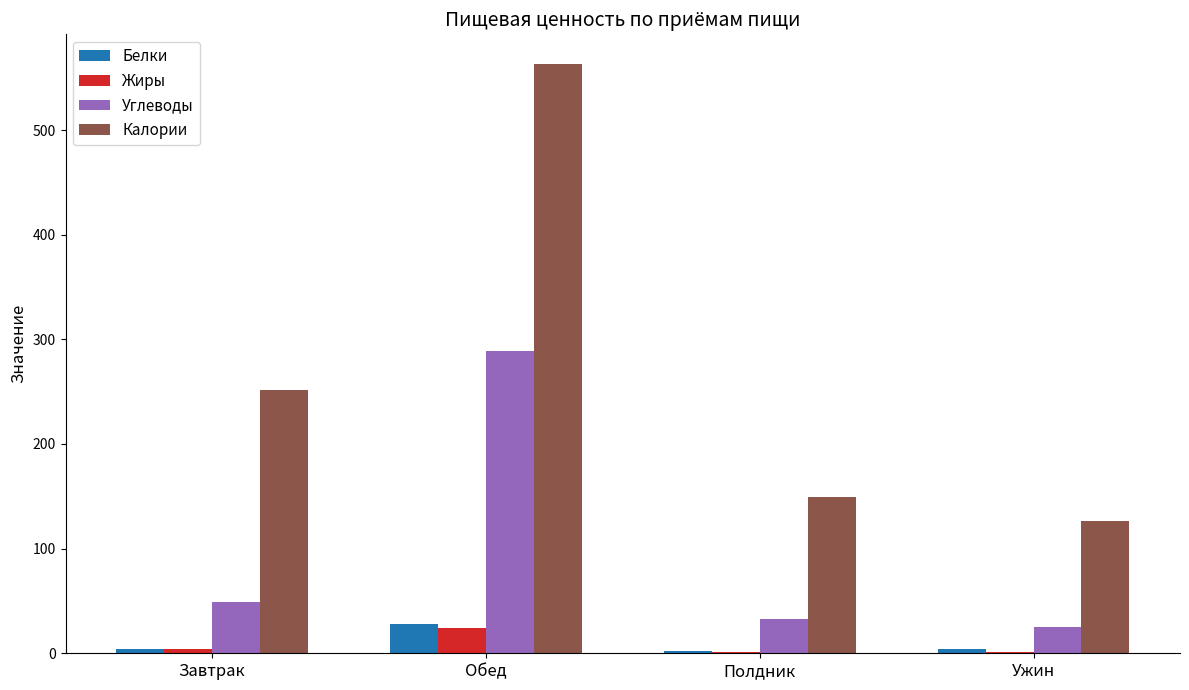

How many groups of bars are there?

4